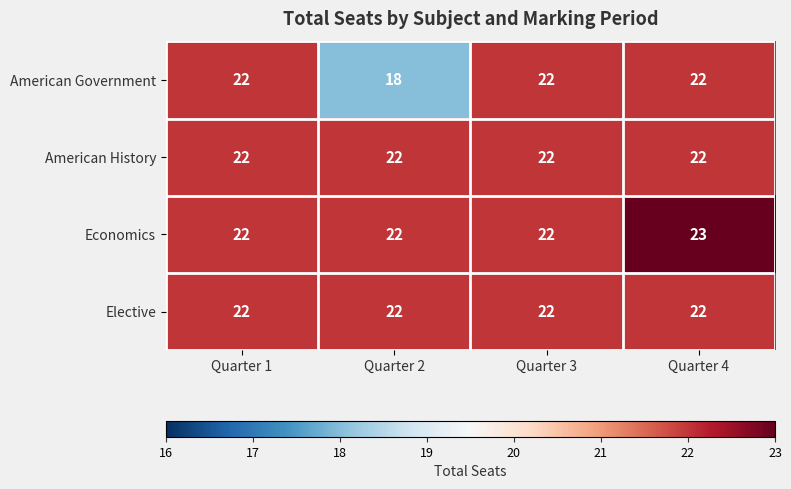

At which category is the sum across all series the highest?

Quarter 4